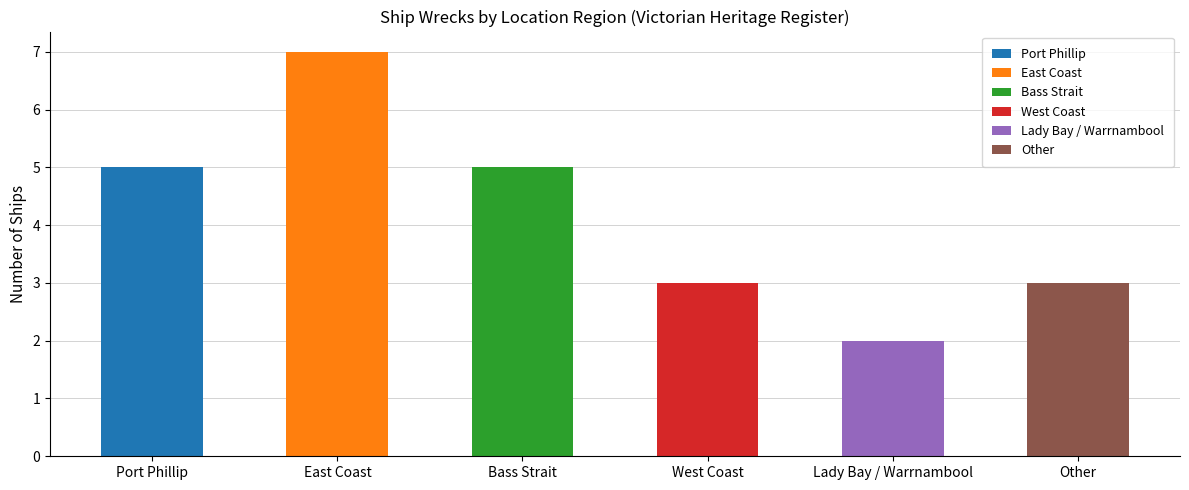

How many values are between 3 and 5?

4